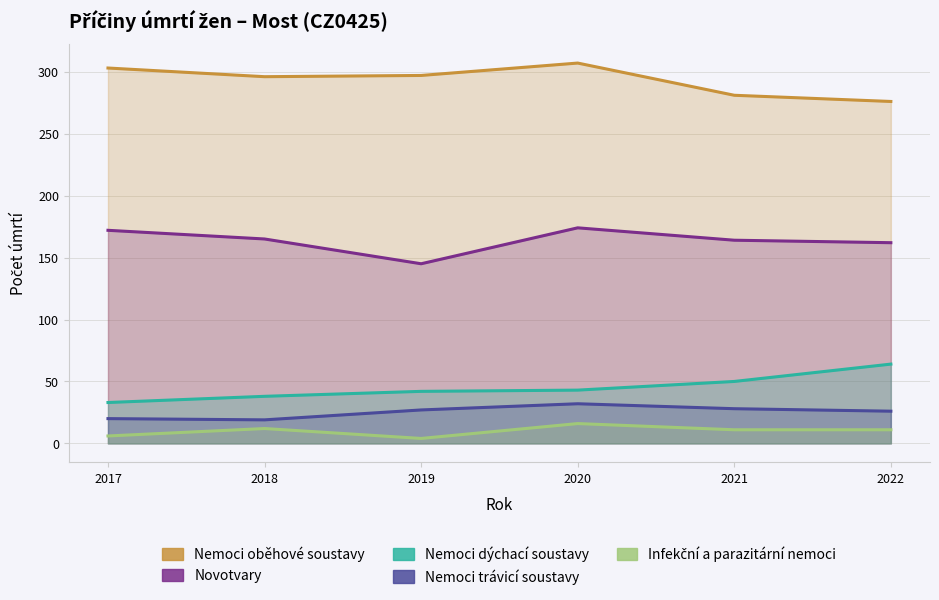

What is the lowest value of the Infekční a parazitární nemoci series?

4